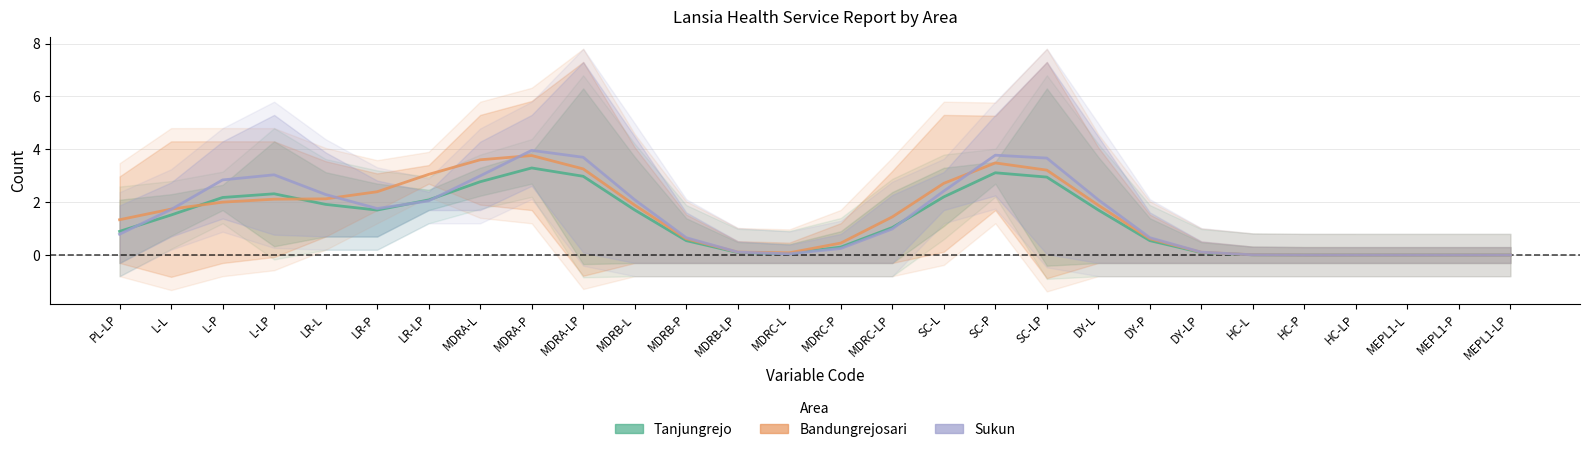

What is the value of the Bandungrejosari point at the 3rd from the left?

2.0